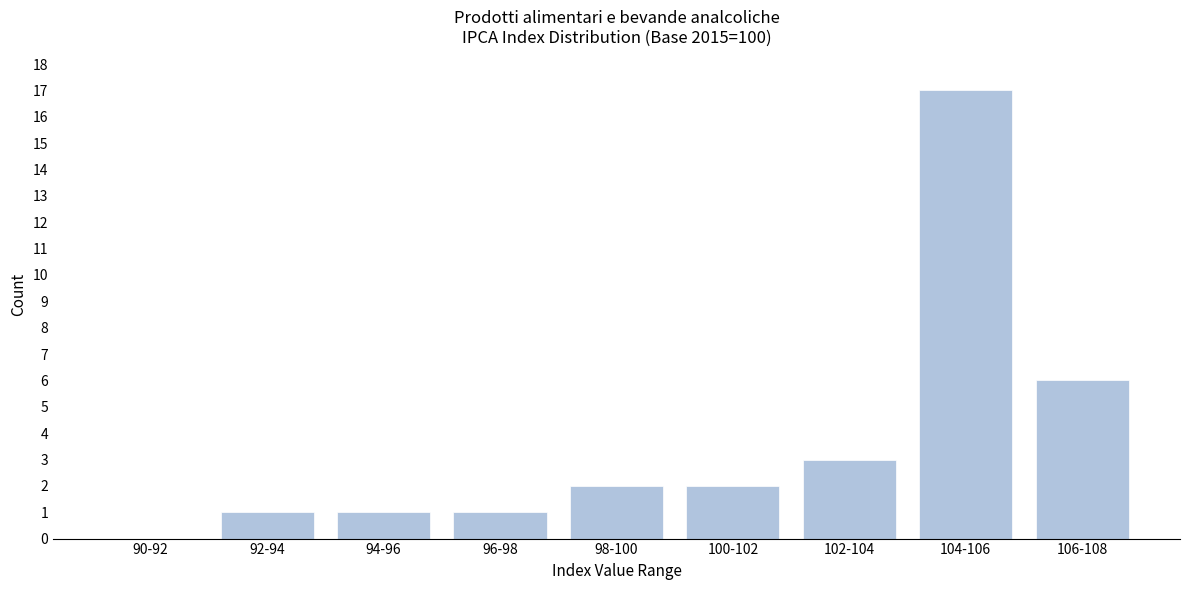

Reading right to left, transcribe all the data shown in this chart.

106-108=6	104-106=17	102-104=3	100-102=2	98-100=2	96-98=1	94-96=1	92-94=1	90-92=0